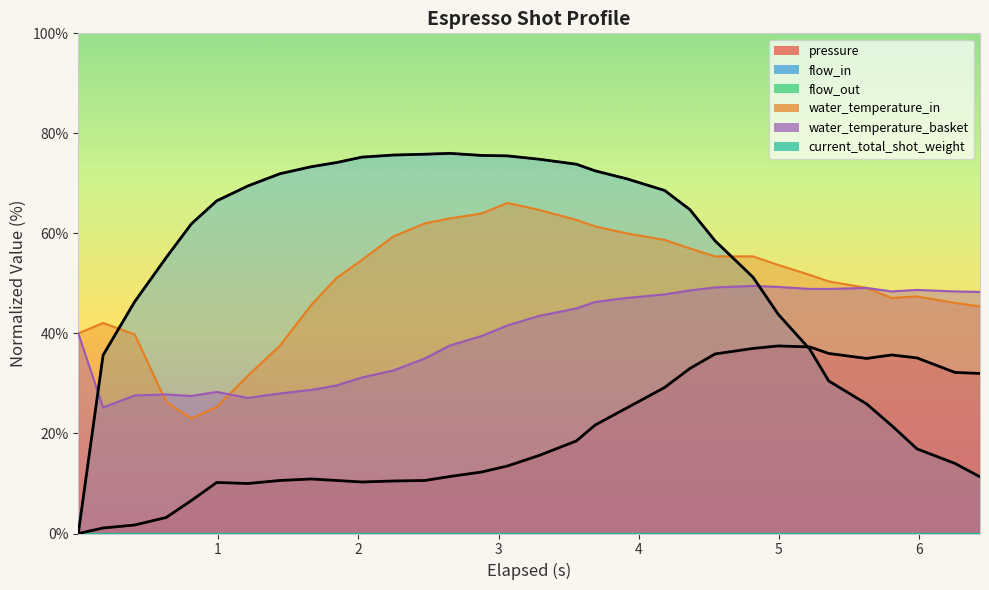

How many values in the water_temperature_in series are below 51?

15